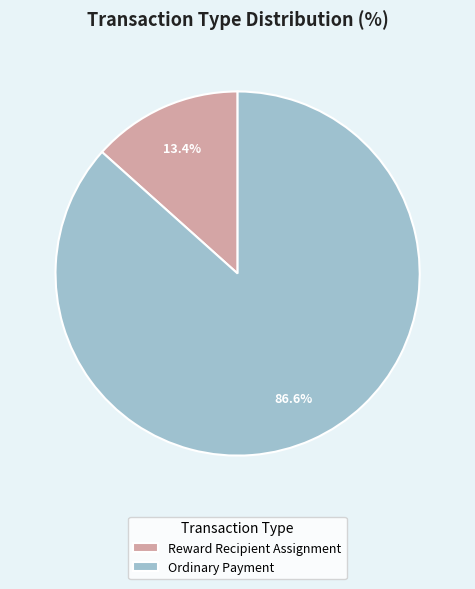

Does Ordinary Payment account for over 50% of the chart?

Yes